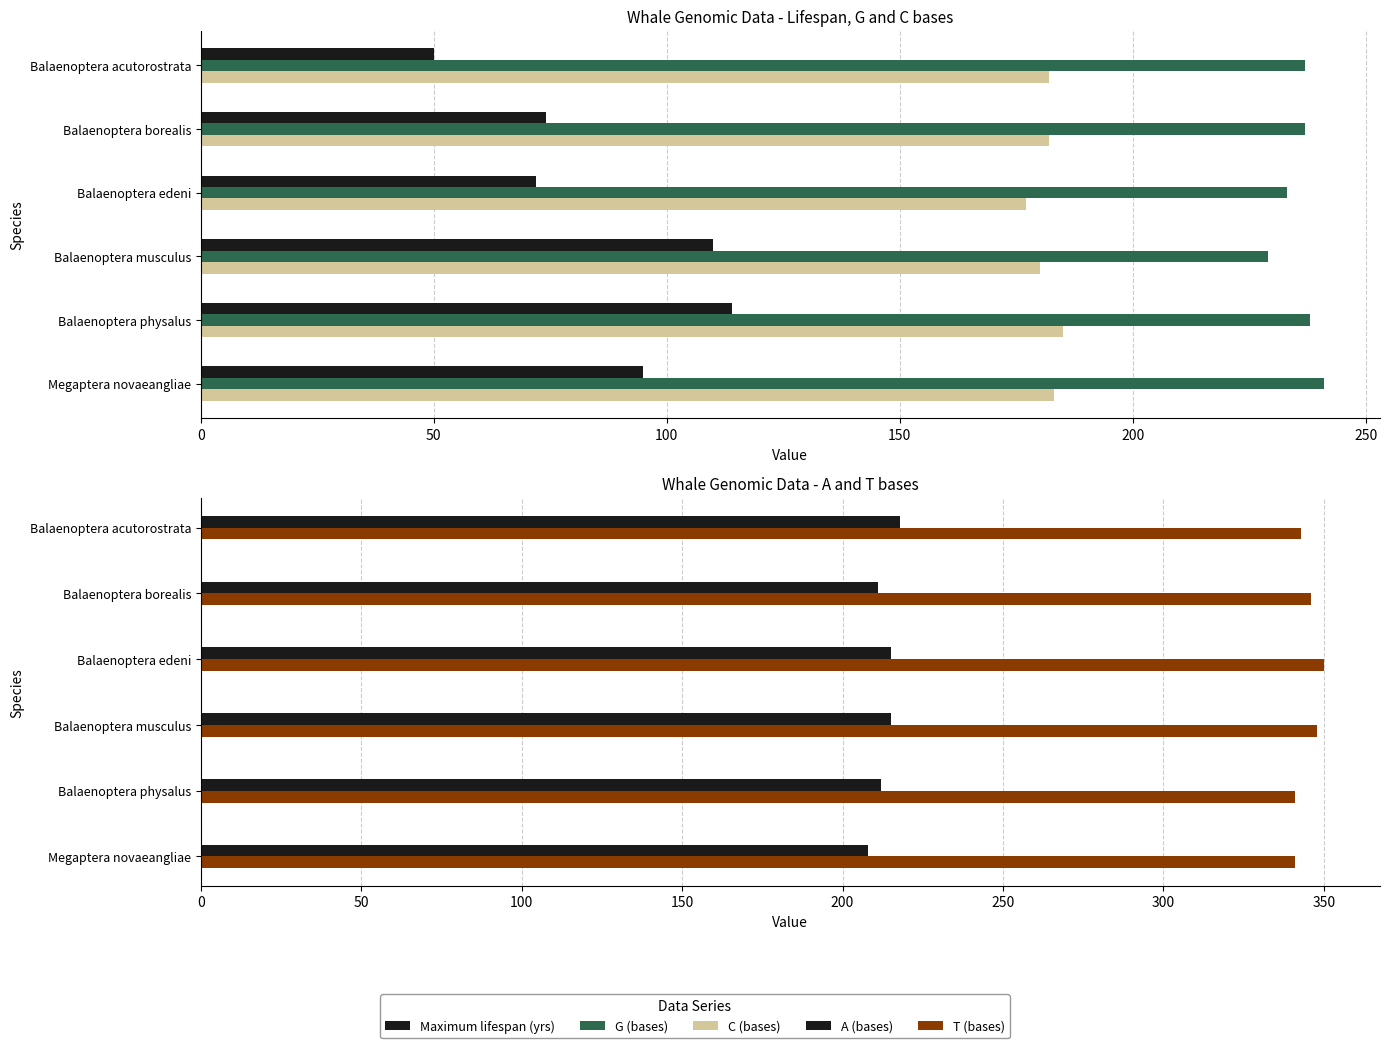

True or false: Maximum lifespan (yrs) has a value of 161 at Megaptera novaeangliae.

False